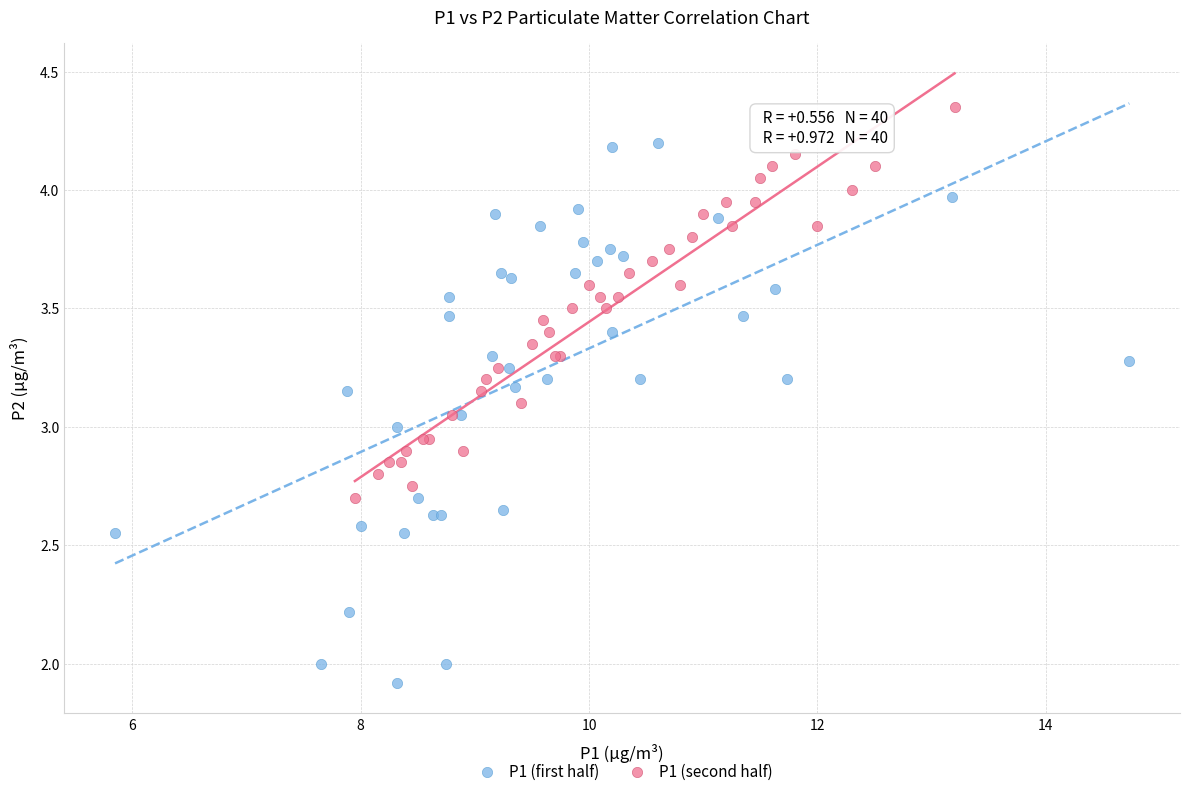

Which series contains the lowest Y value?

P1 (first half)